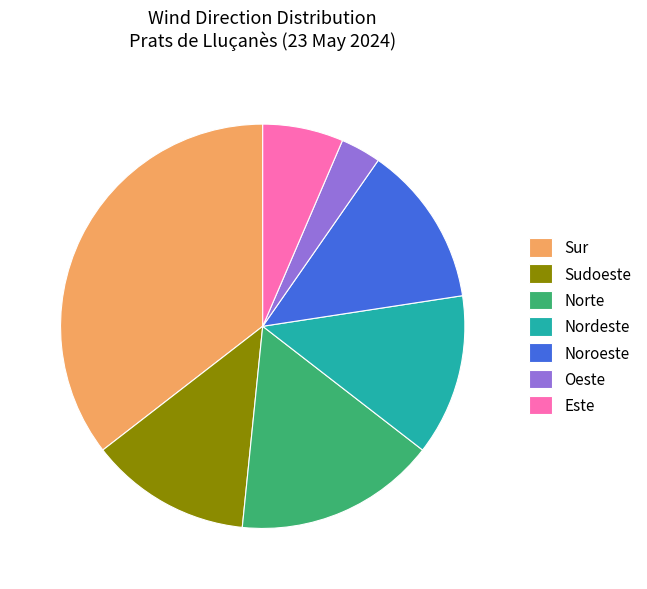

Which has a higher value, Noroeste or Este?

Noroeste